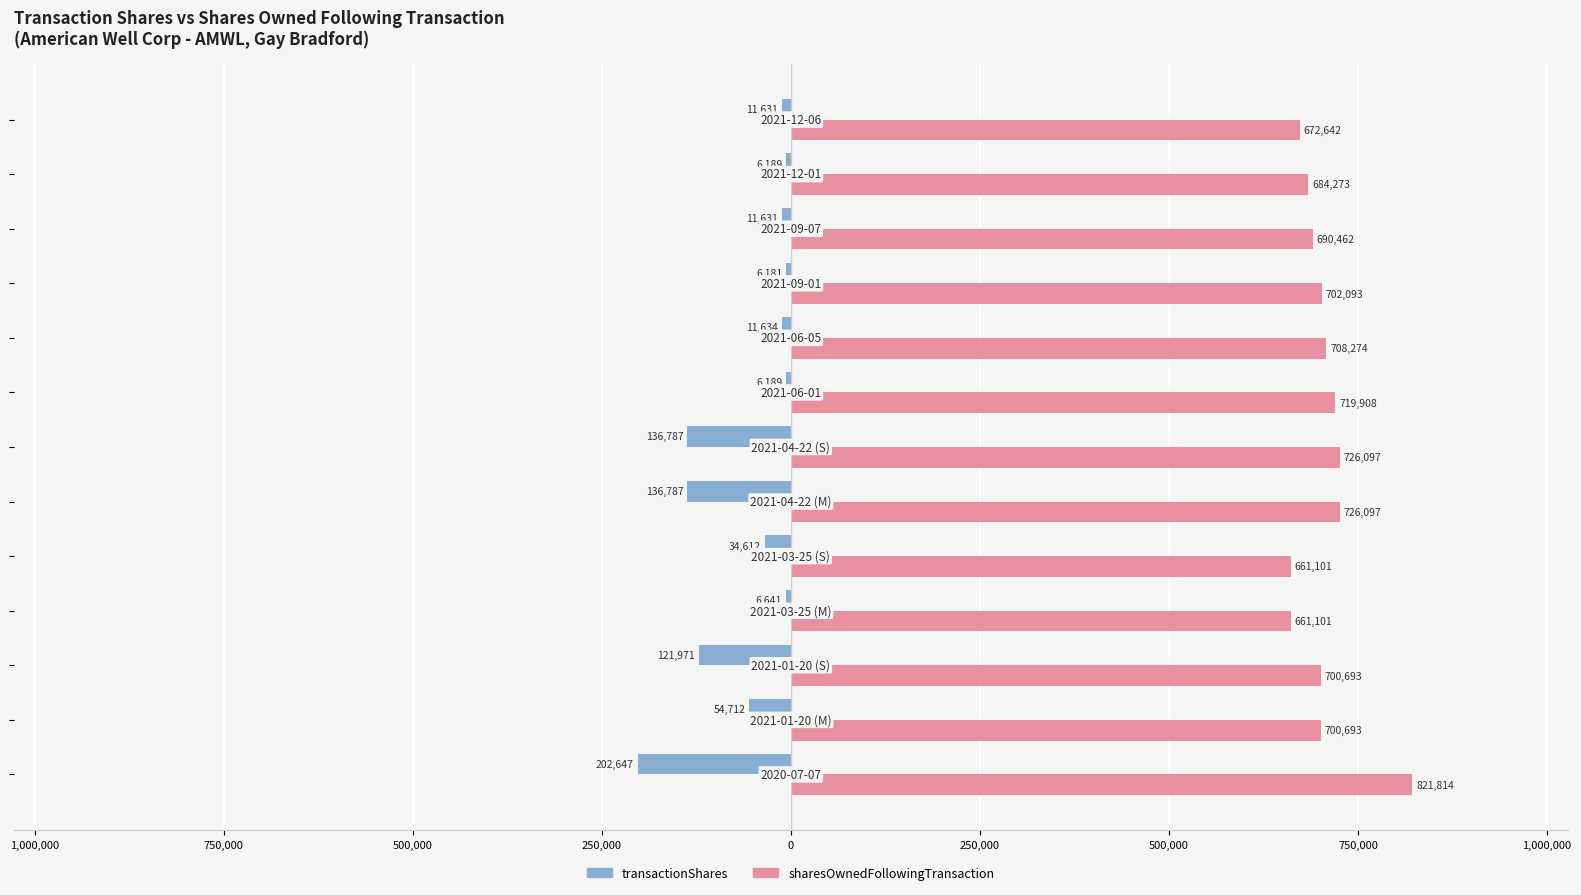

What are all the series names shown in the legend?

transactionShares, sharesOwnedFollowingTransaction